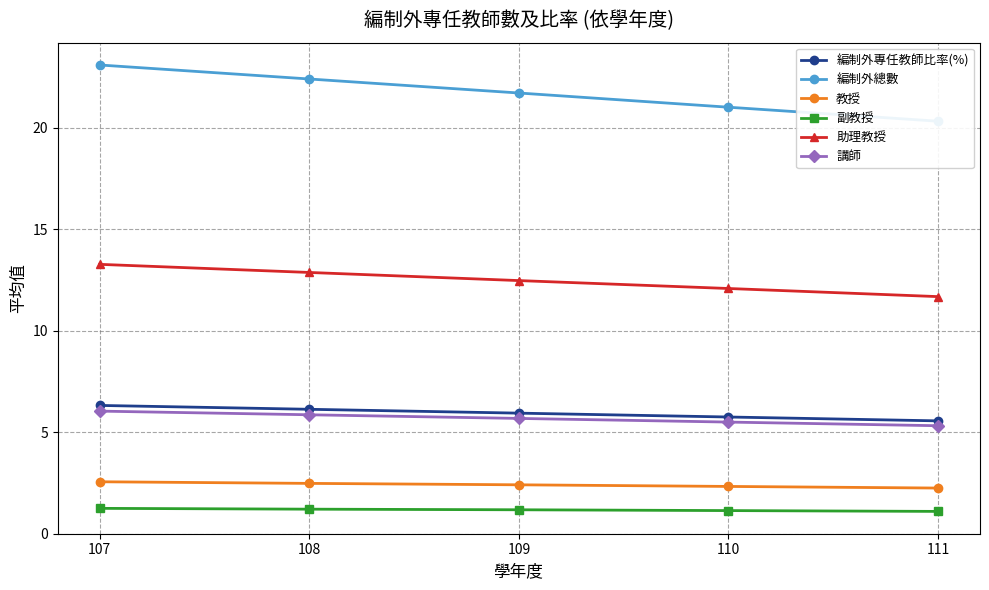

At how many categories does at least one series exceed 19?

5